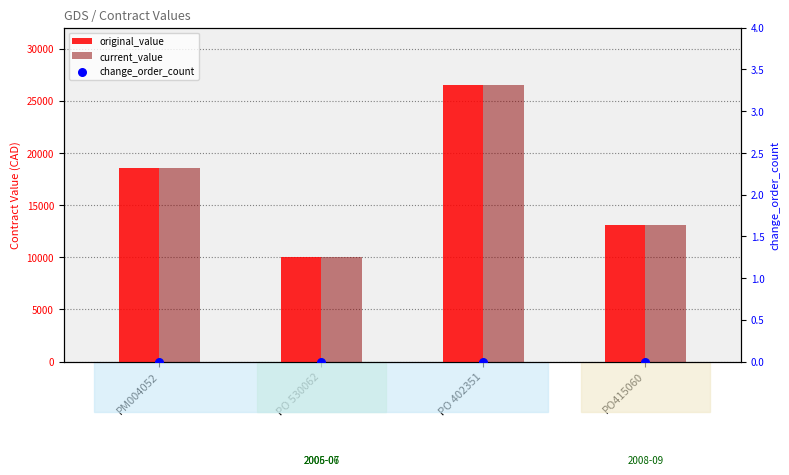

Which series has the widest spread of Y values?

original_value